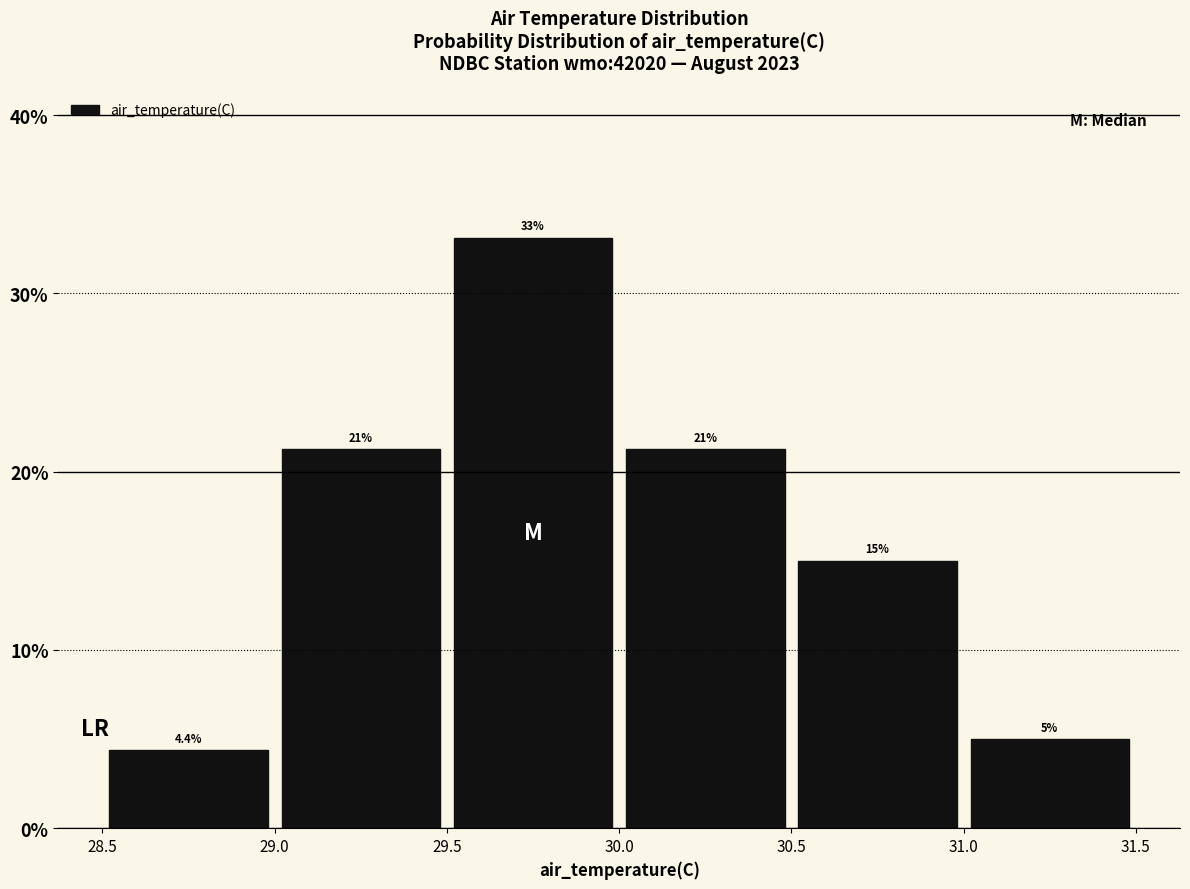

Which range on the x-axis has the tallest bar?

29.5 to 30.0